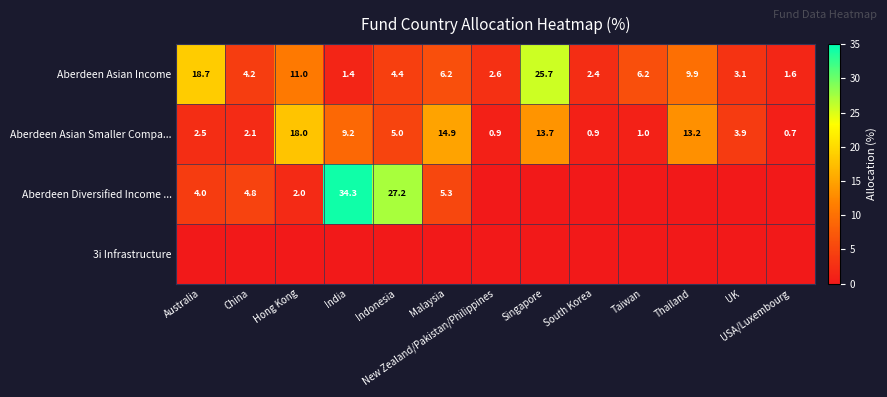

What is the average value of the Aberdeen Asian Smaller Compa... series?

6.6